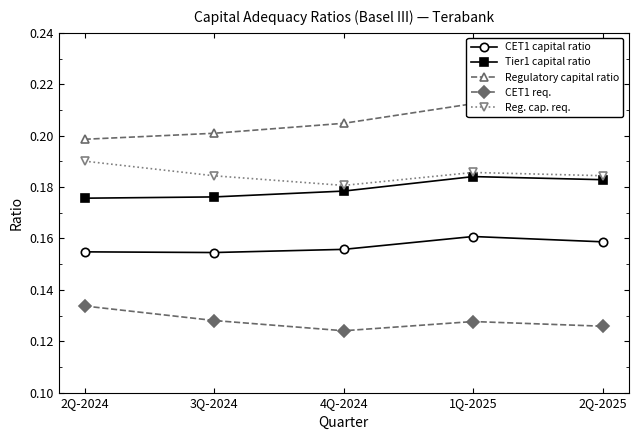

Reading left to right, transcribe all the data shown in this chart.

CET1 capital ratio: 0.2	0.2	0.2	0.2	0.2
Tier1 capital ratio: 0.2	0.2	0.2	0.2	0.2
Regulatory capital ratio: 0.2	0.2	0.2	0.2	0.2
CET1 req.: 0.1	0.1	0.1	0.1	0.1
Reg. cap. req.: 0.2	0.2	0.2	0.2	0.2